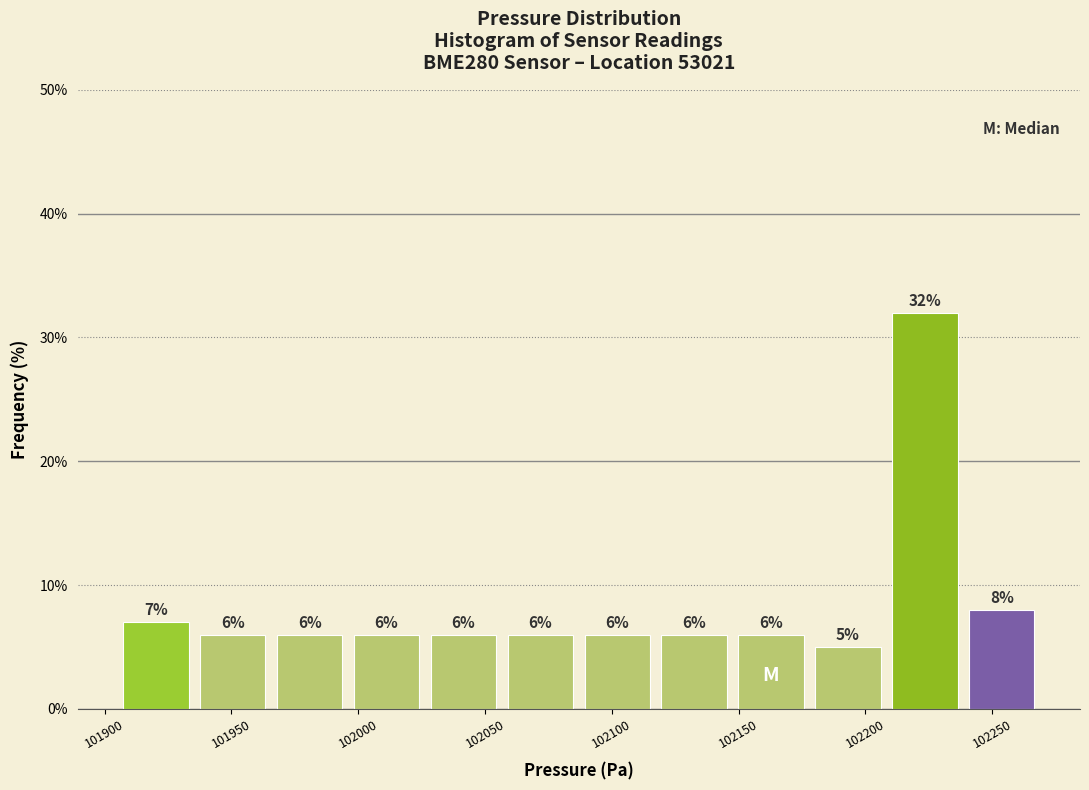

Reading left to right, transcribe this chart: for each bar, give the range it covers on the x-axis and its height. The bar edges are not printed on the chart, so give them approximately, as read against the axis.

101905 to 101935: 7
101935 to 101965: 6
101965 to 101995: 6
101995 to 102025: 6
102025 to 102055: 6
102055 to 102085: 6
102085 to 102115: 6
102115 to 102150: 6
102150 to 102180: 6
102180 to 102210: 5
102210 to 102240: 32
102240 to 102270: 8